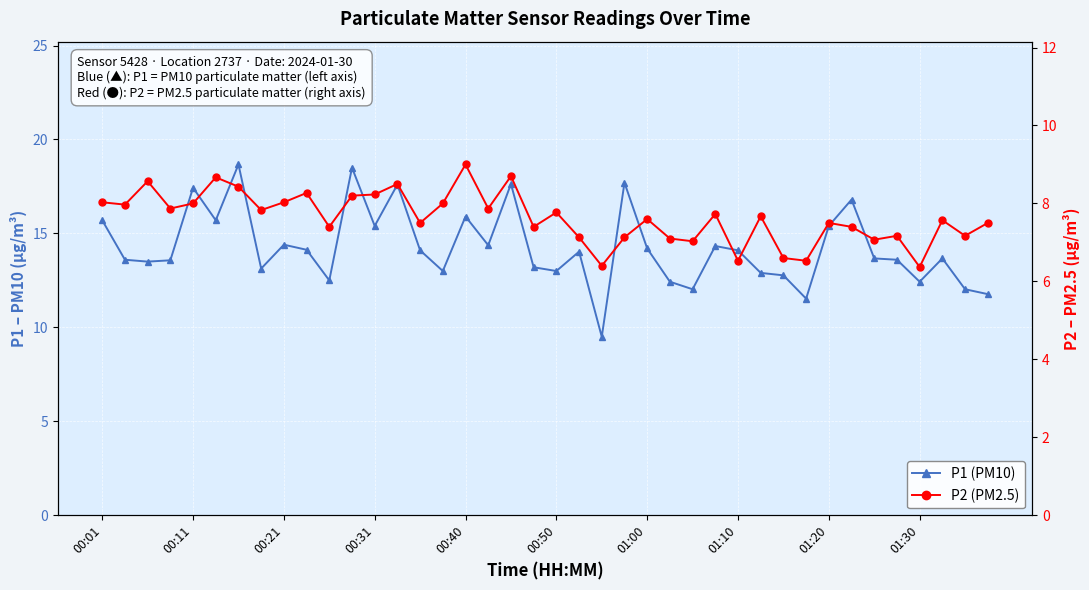

The P1 (PM10) series shows 7.4 at 10. True or false?

False